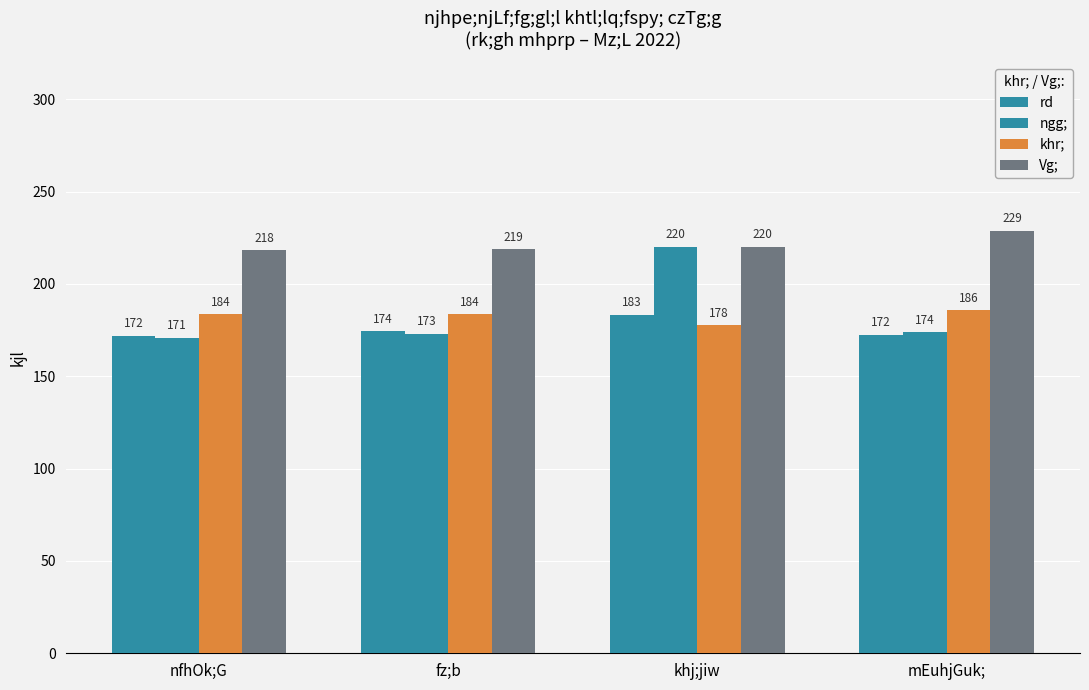

Where does the rd series first go above 174?

fz;b